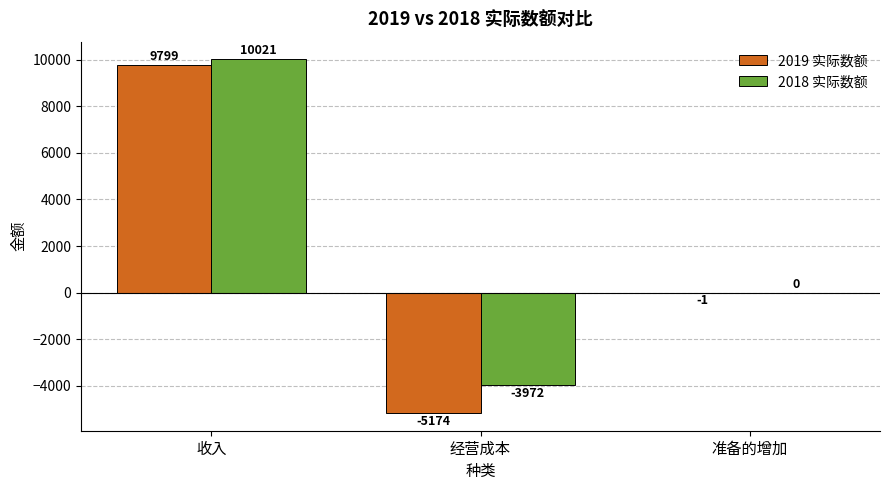

What is the sum of all 2018 实际数额 values?

6049